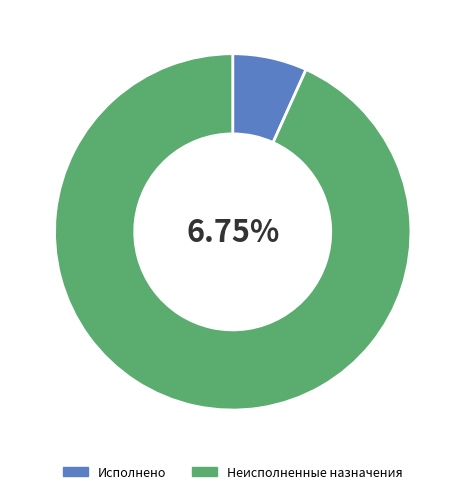

How much of the chart is everything except Исполнено?

93.2%